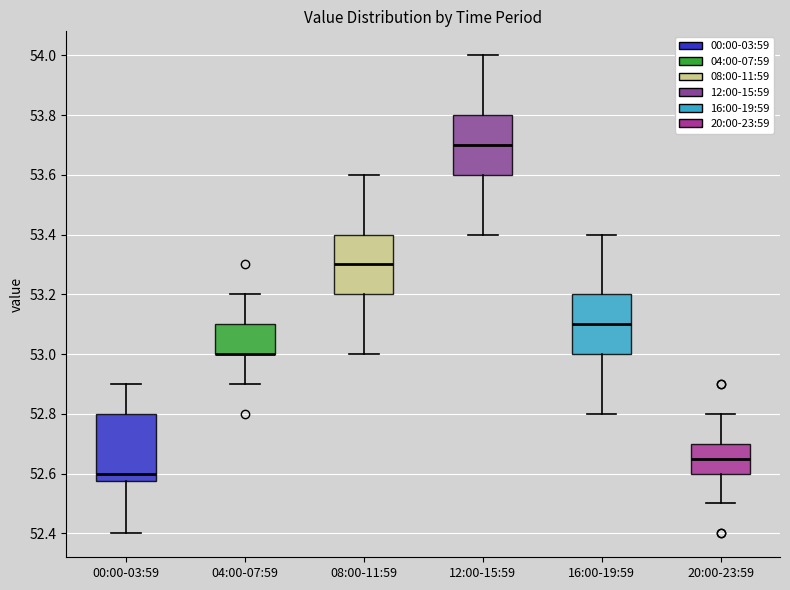

Where does the upper whisker of the box for 04:00-07:59 end on the y-axis? The values are not printed on the chart, so give them approximately, as read against the axis.

53.20